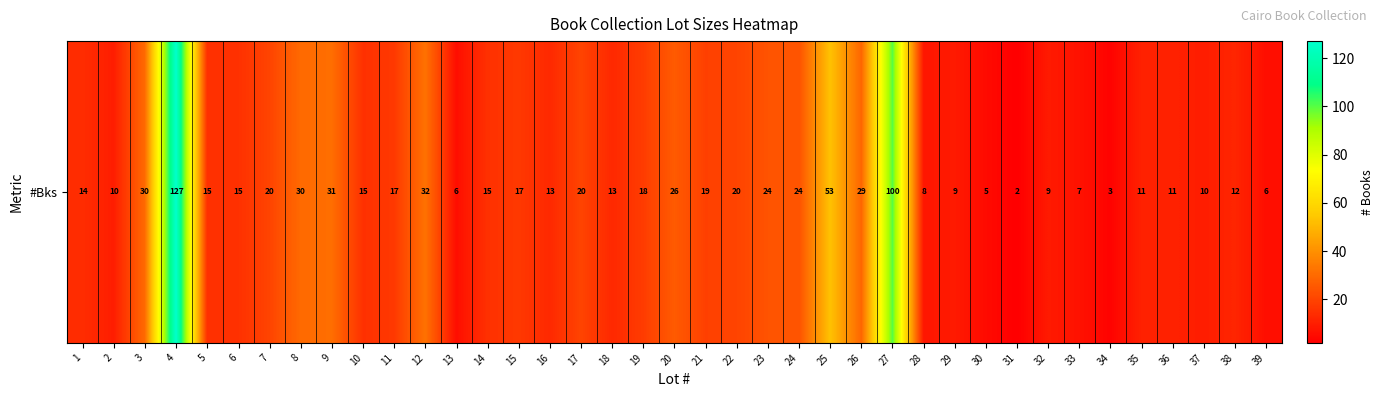

Which category has the lowest value across all series?

31